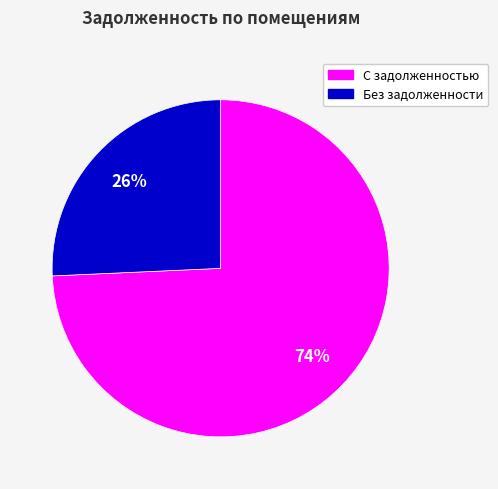

How many segments does this pie chart have?

2